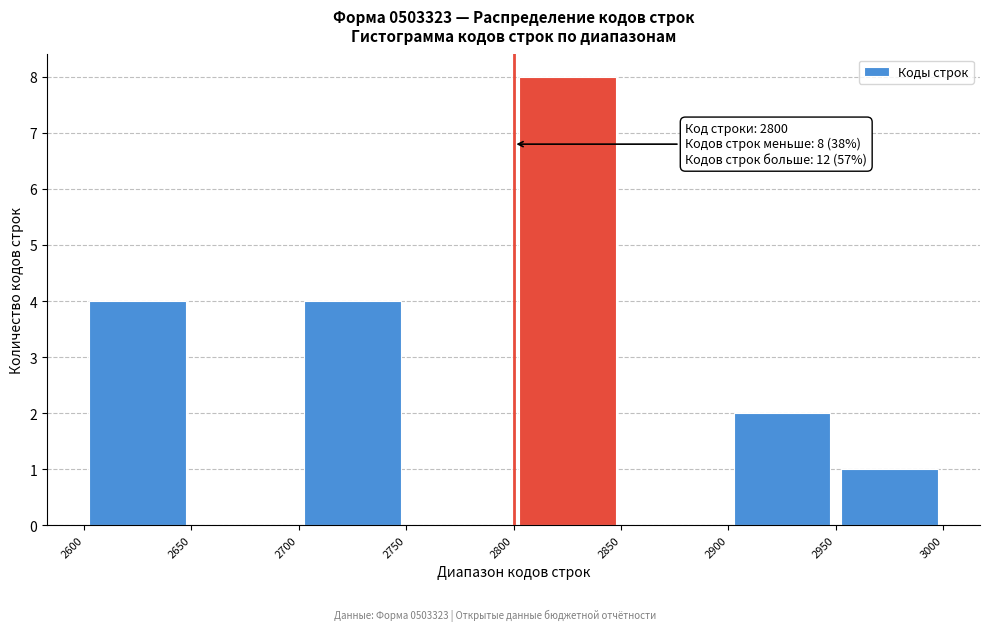

Which range on the x-axis has the tallest bar?

2800 to 2850